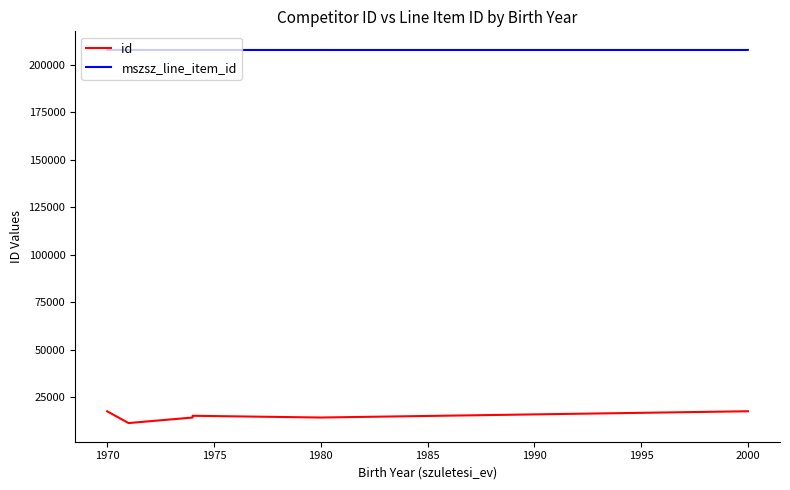

List the series in order of their peak value, highest first.

mszsz_line_item_id, id